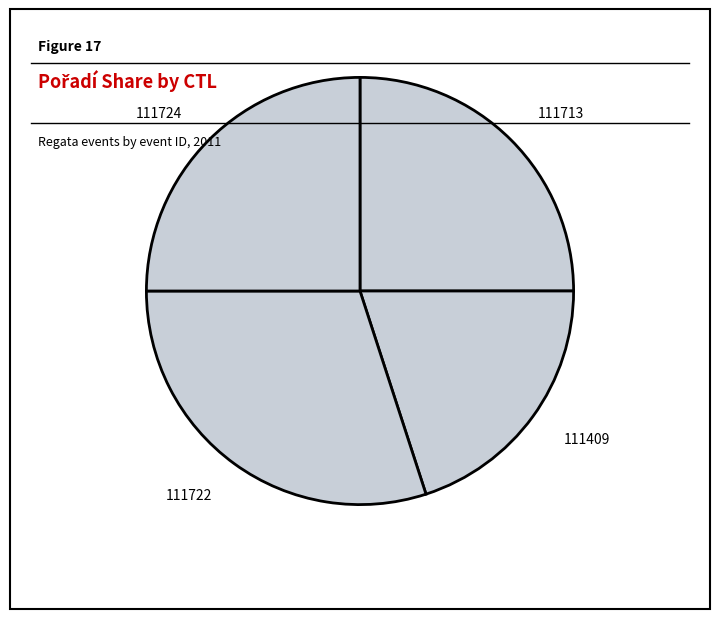

What is the ratio of the value at 111724 to the value at 111722?

0.8